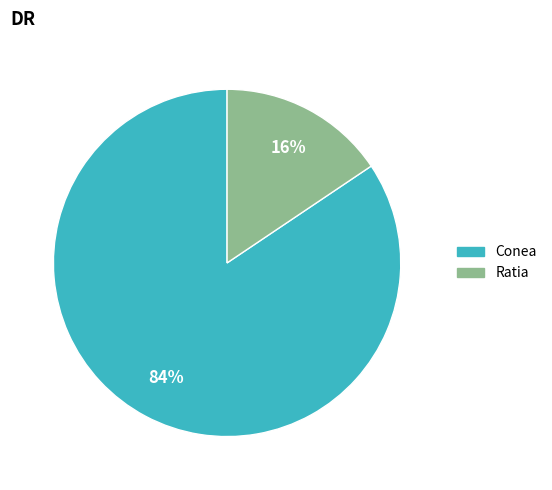

How many slices are in this pie chart?

2